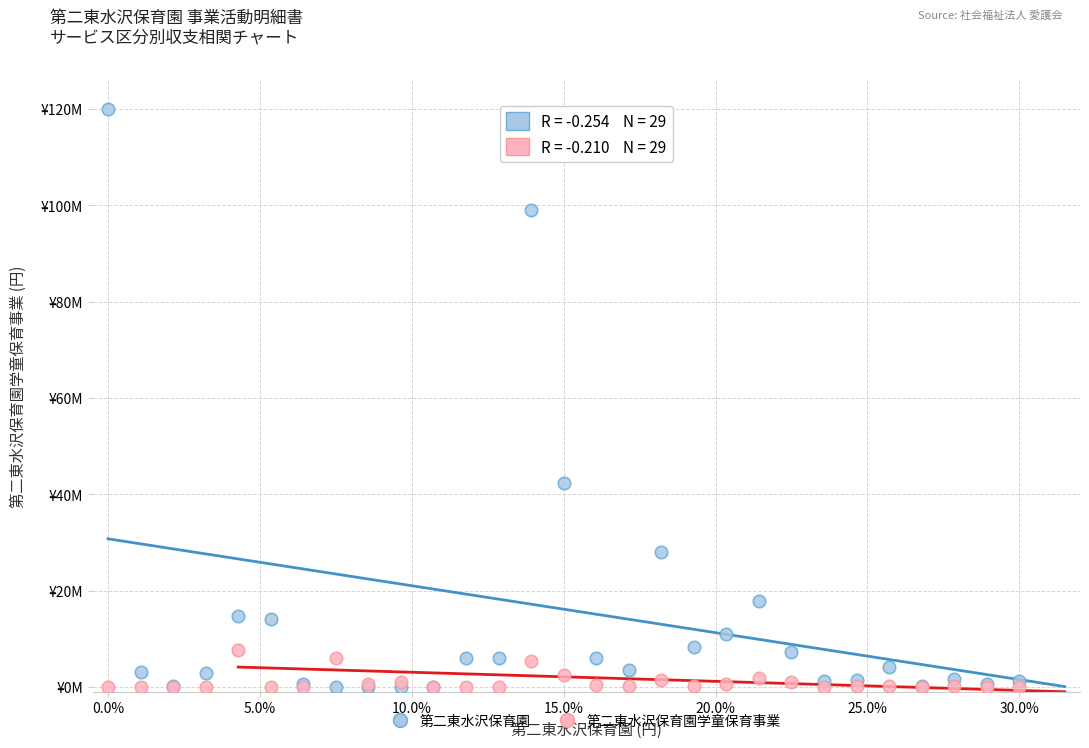

What are all the series names shown in the legend?

第二東水沢保育園, 第二東水沢保育園学童保育事業